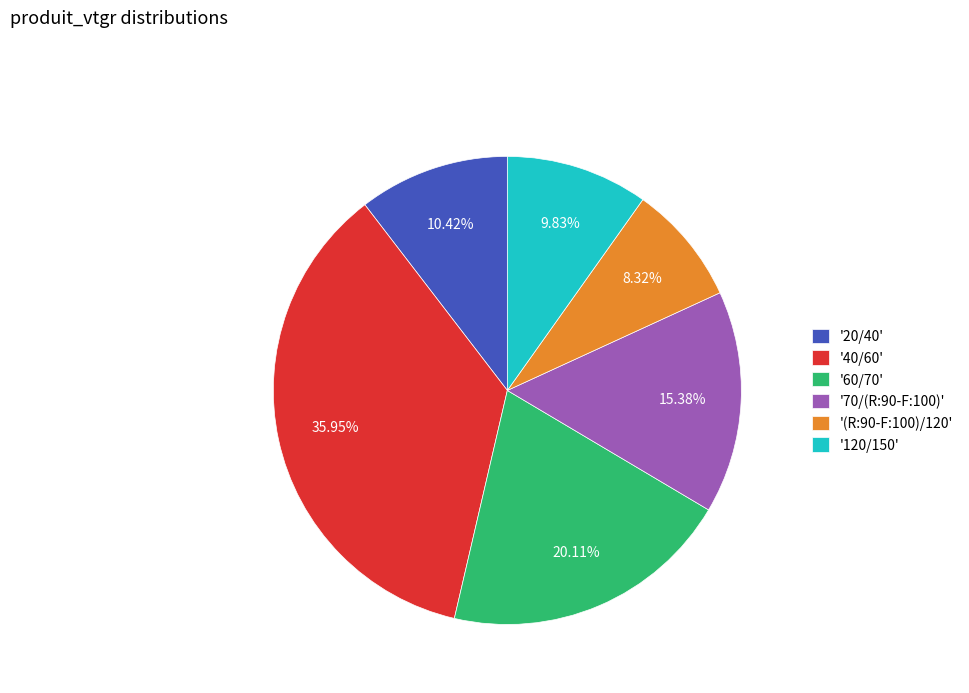

Do '120/150' and '70/(R:90-F:100)' together represent more than half of the pie?

No